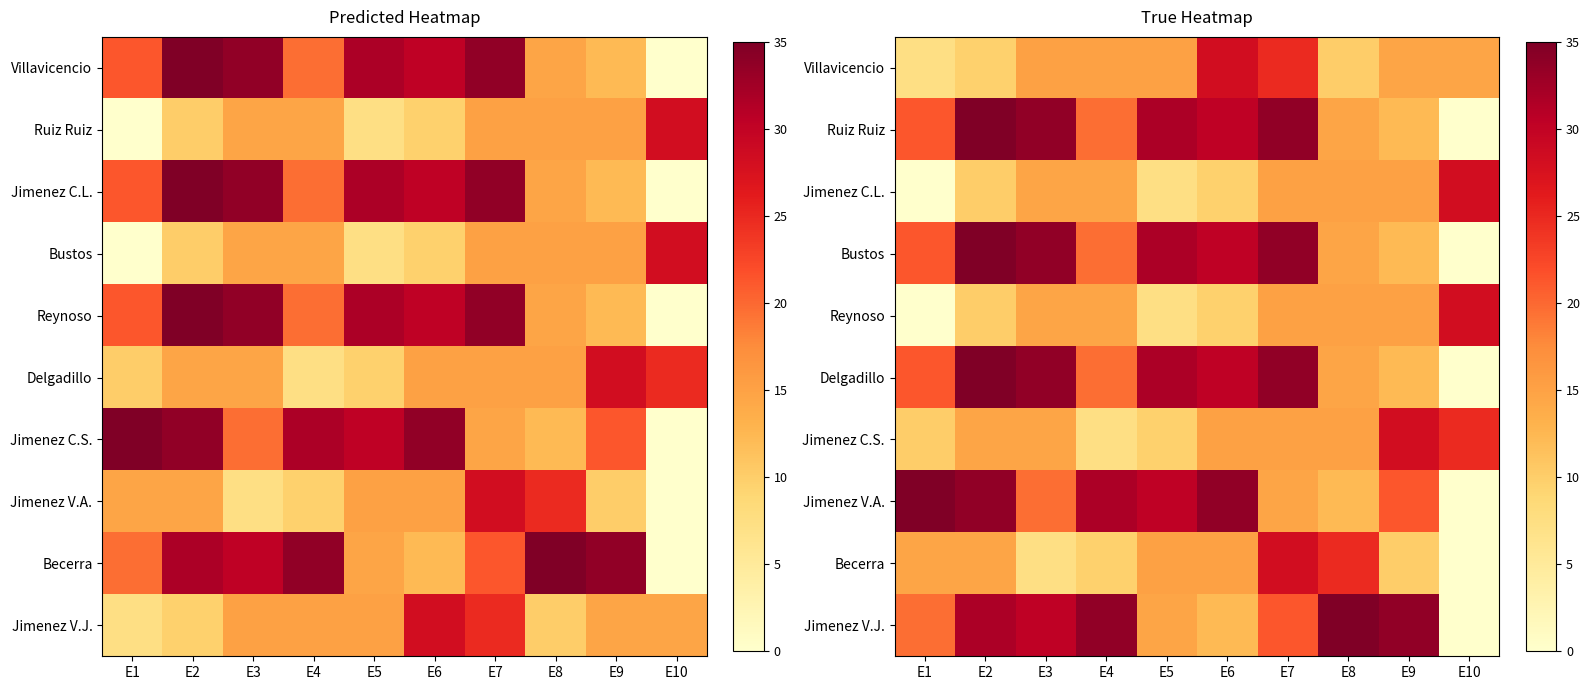

True or false: Reynoso has a value of 15.1 at E8.

True